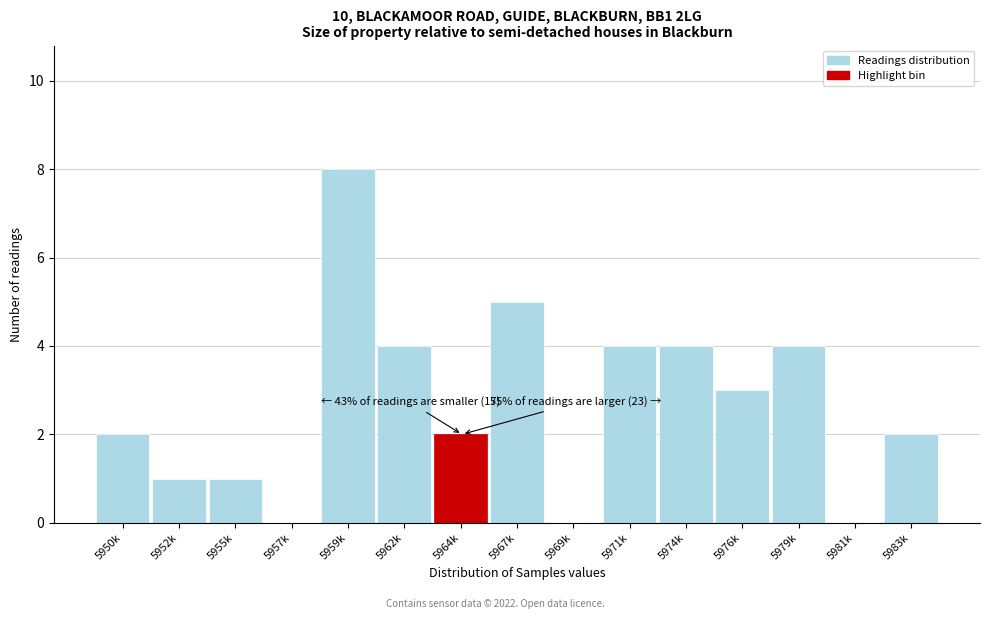

Reading left to right, what are all the values shown in this chart?

5950k=2	5952k=1	5955k=1	5957k=0	5959k=8	5962k=4	5964k=2	5967k=5	5969k=0	5971k=4	5974k=4	5976k=3	5979k=4	5981k=0	5983k=2